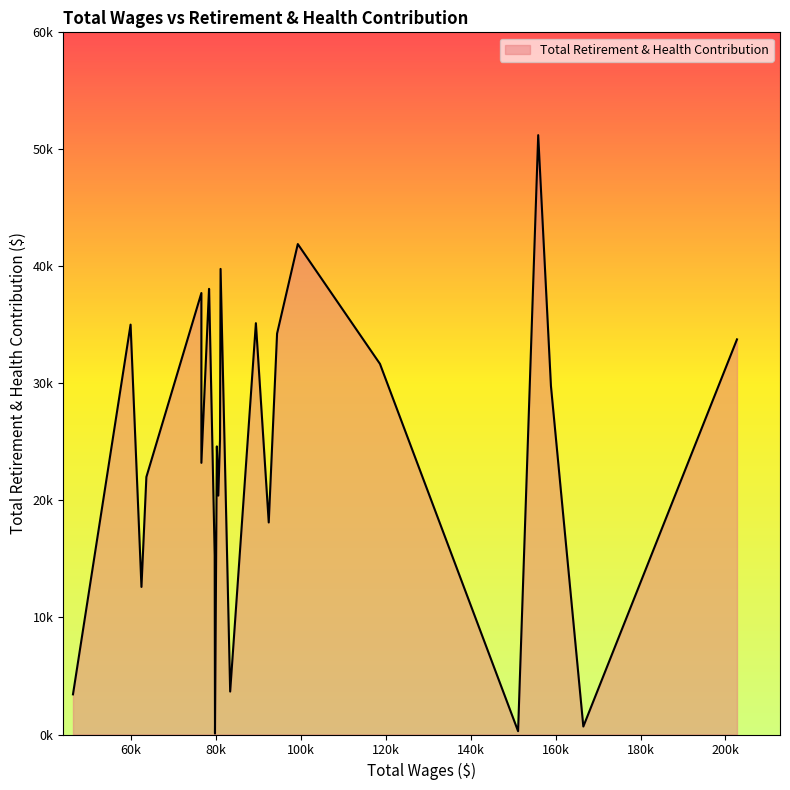

What is the sum of the values at 23 and 5?

66697